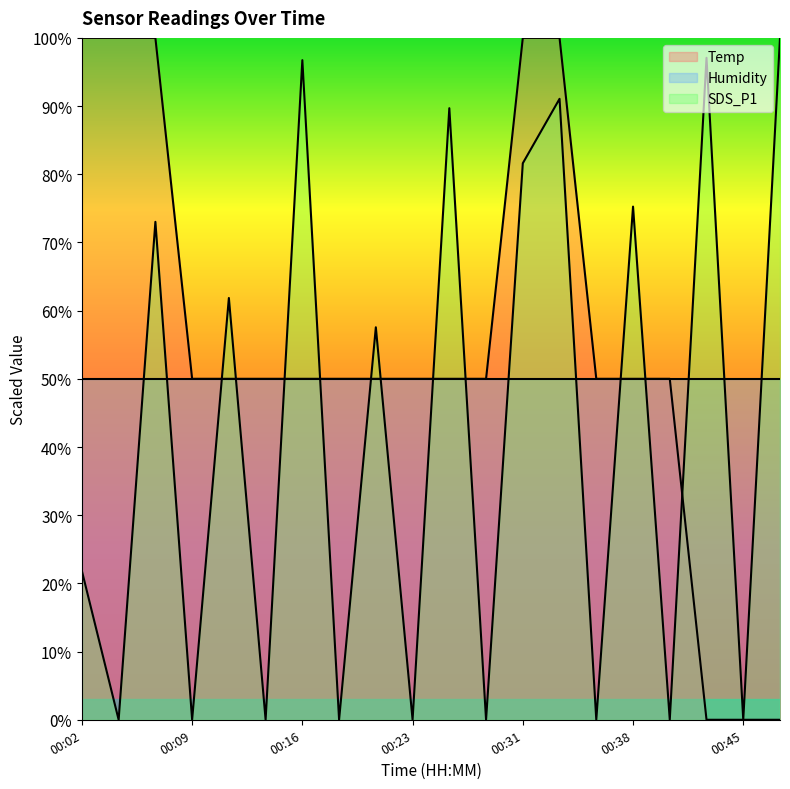

True or false: Temp has more than 1 points higher than both neighbors.

False